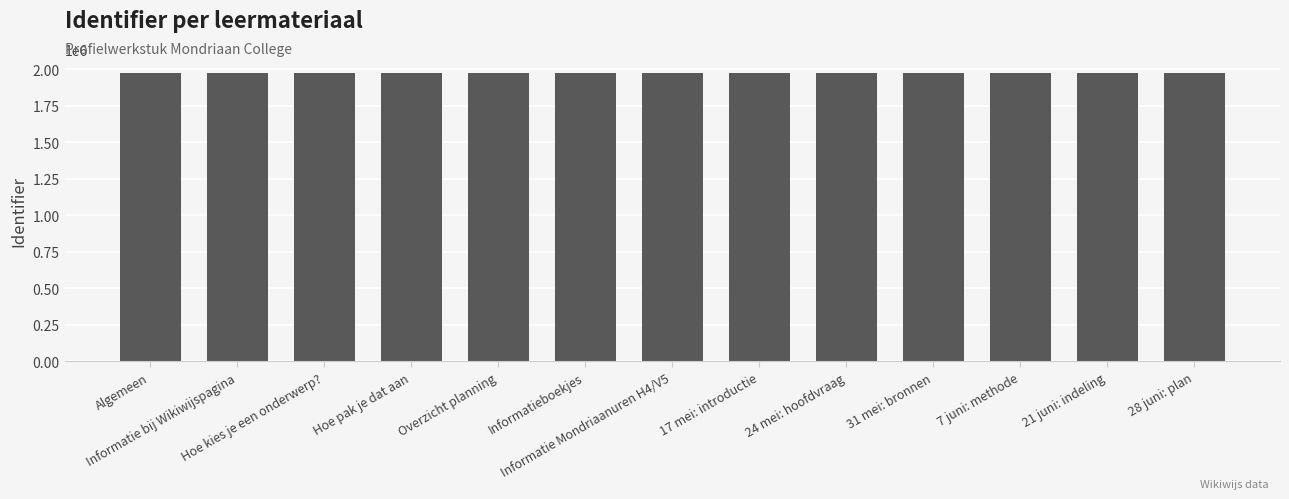

What is the average value?

1970262